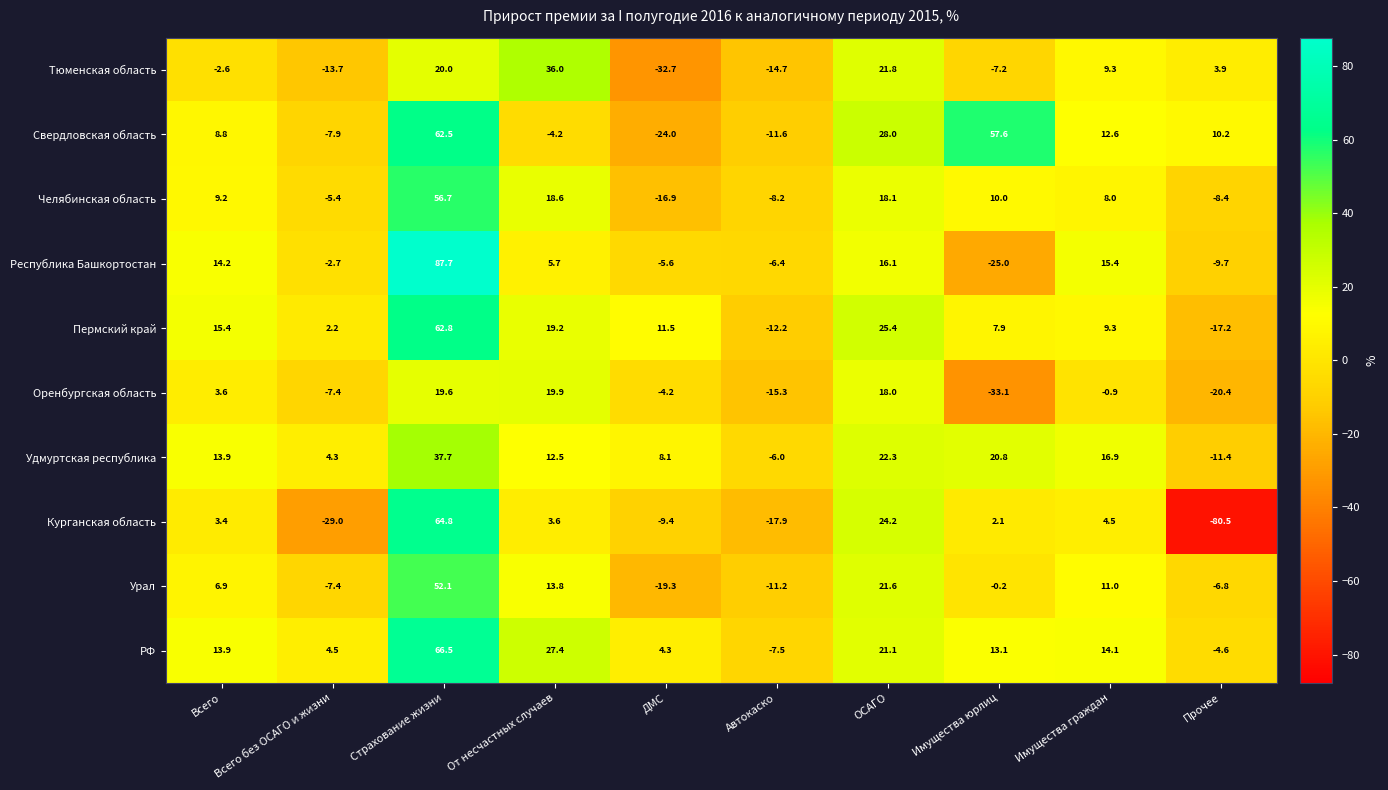

What is the highest value of the Свердловская область series?

62.5